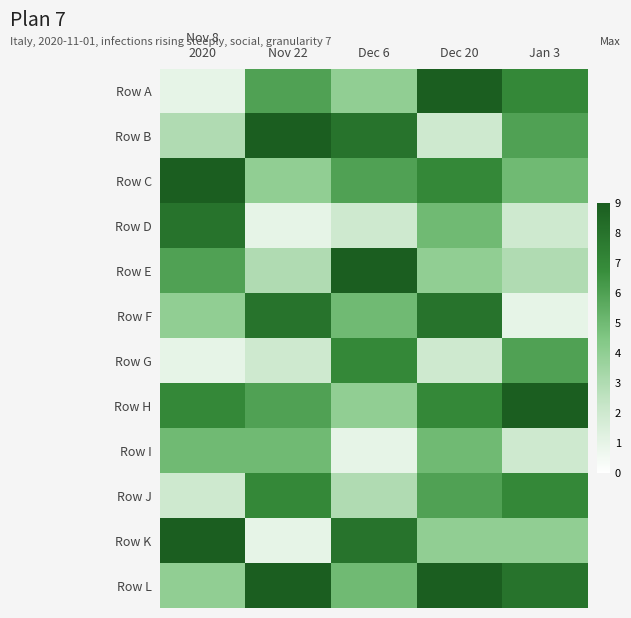

Between Dec 20 and Dec 6, which is larger?

Dec 20